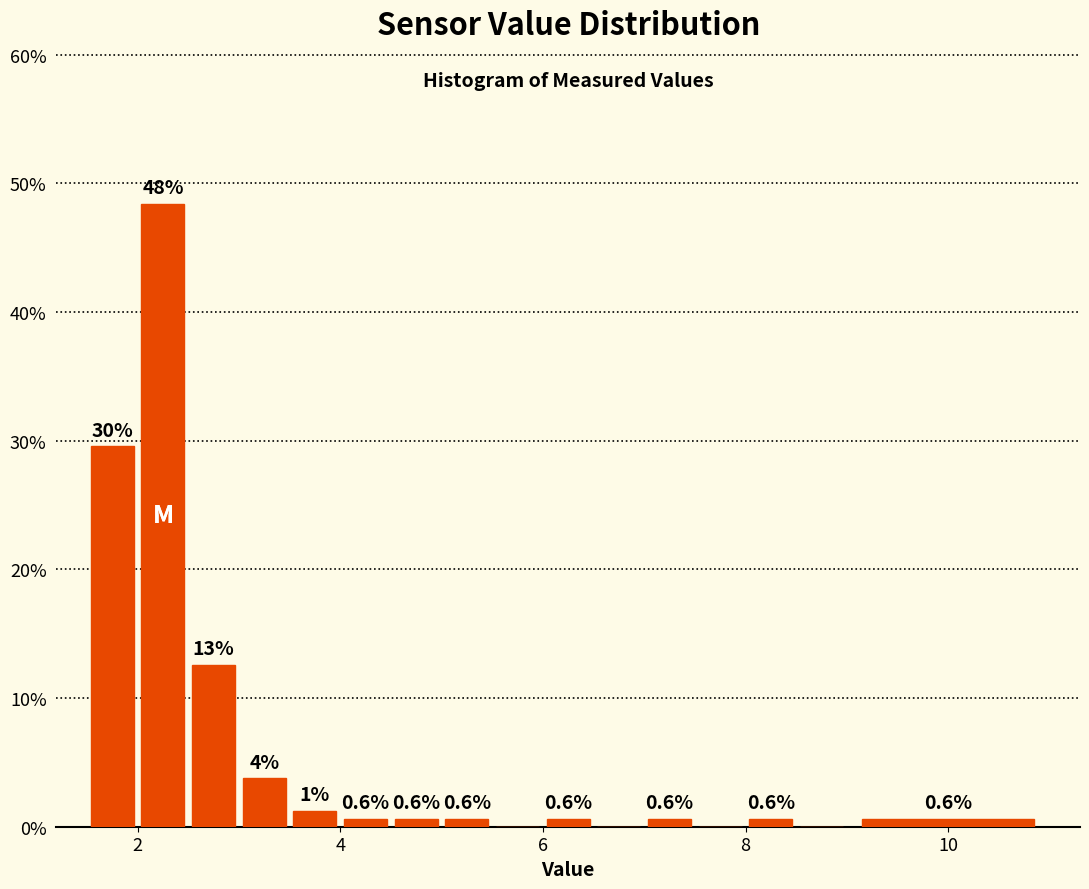

Read against the x-axis, roughly where is the centre of the tallest bar?

2.2